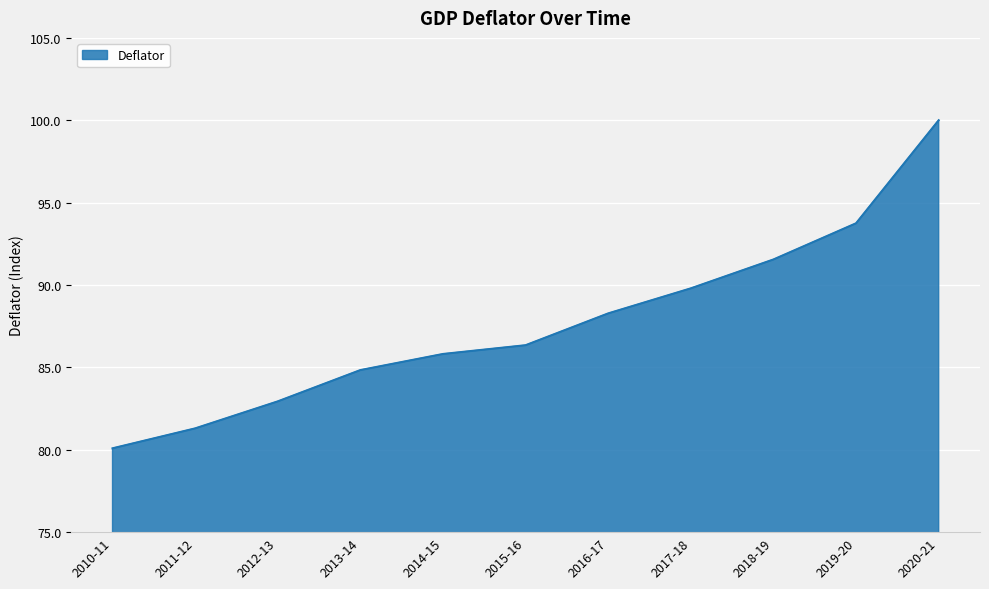

How many lines are shown in the chart?

1